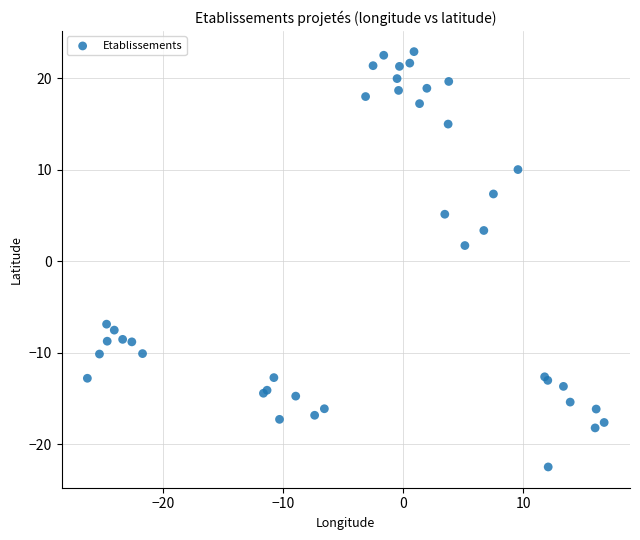

What Y value in the scatter plot is closest to 0?

1.7